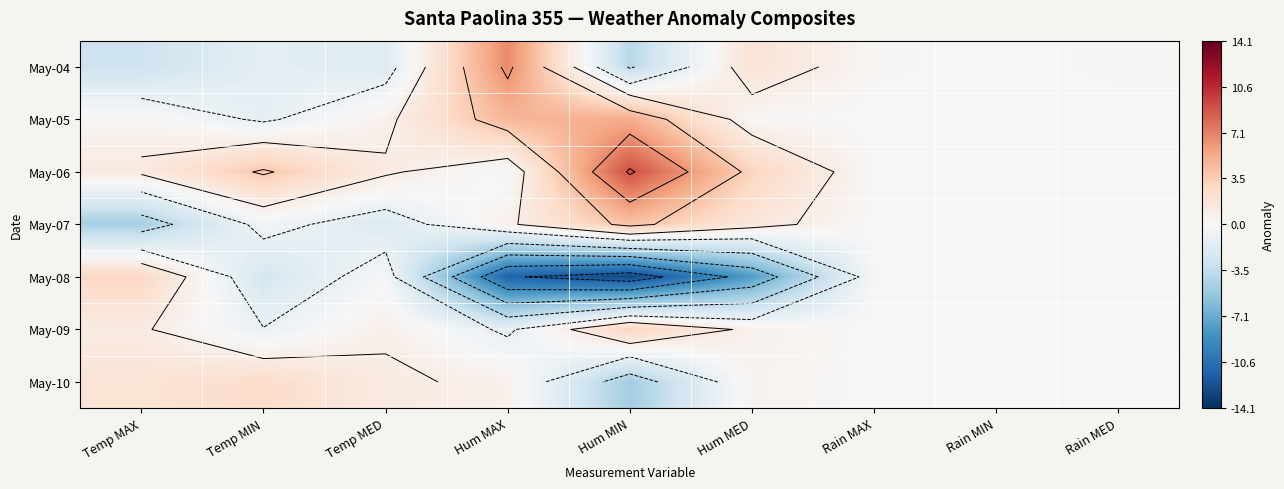

True or false: May-05 has a value of -0.0 at Rain MAX.

False